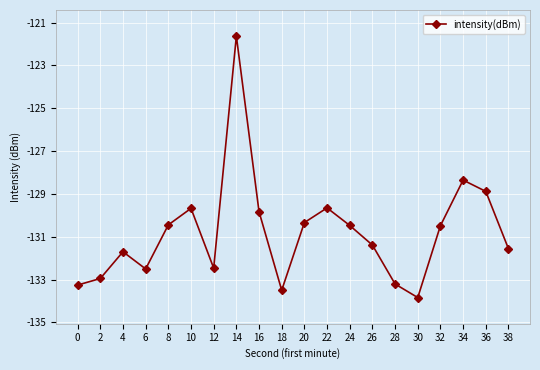

What is the maximum value shown in the chart?

-121.6